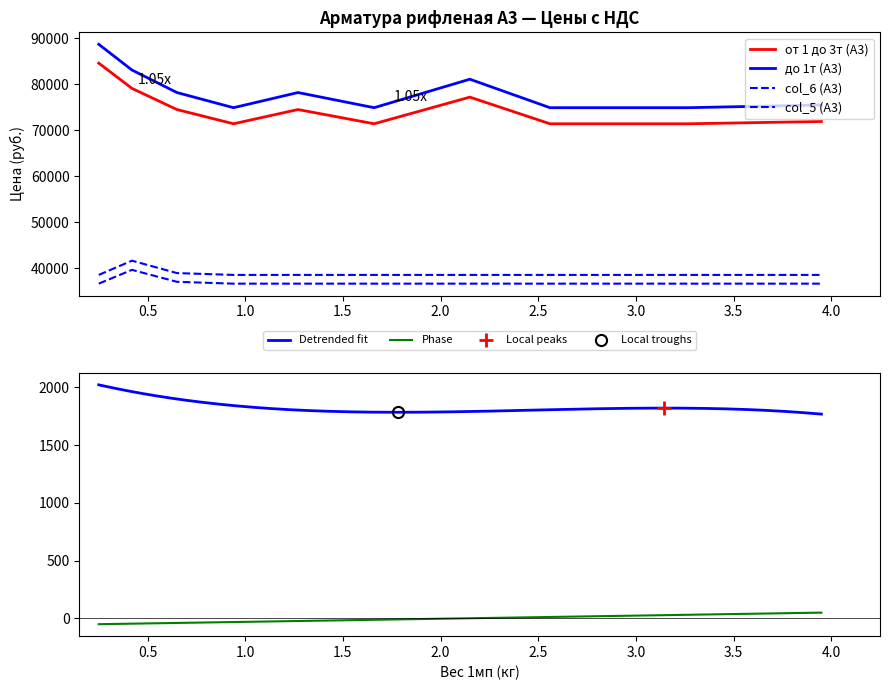

What is the value of the col_5 (А3) point at the 8th from the left?

36600